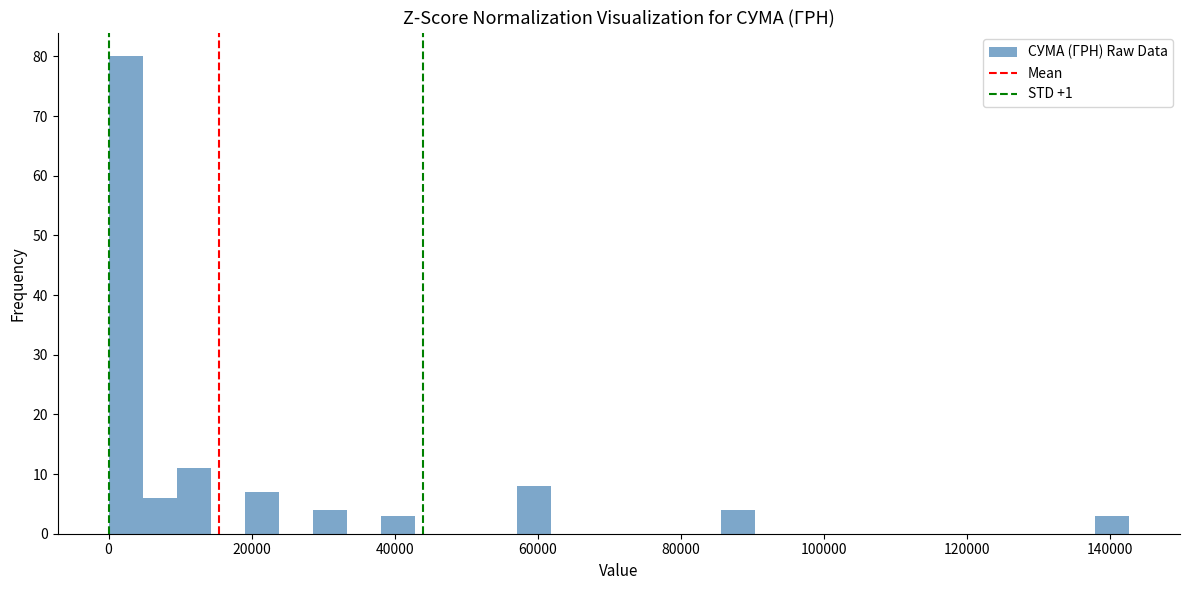

Around what value on the x-axis is the tallest bar? Give the approximate position of its centre, as read against the axis.

2000